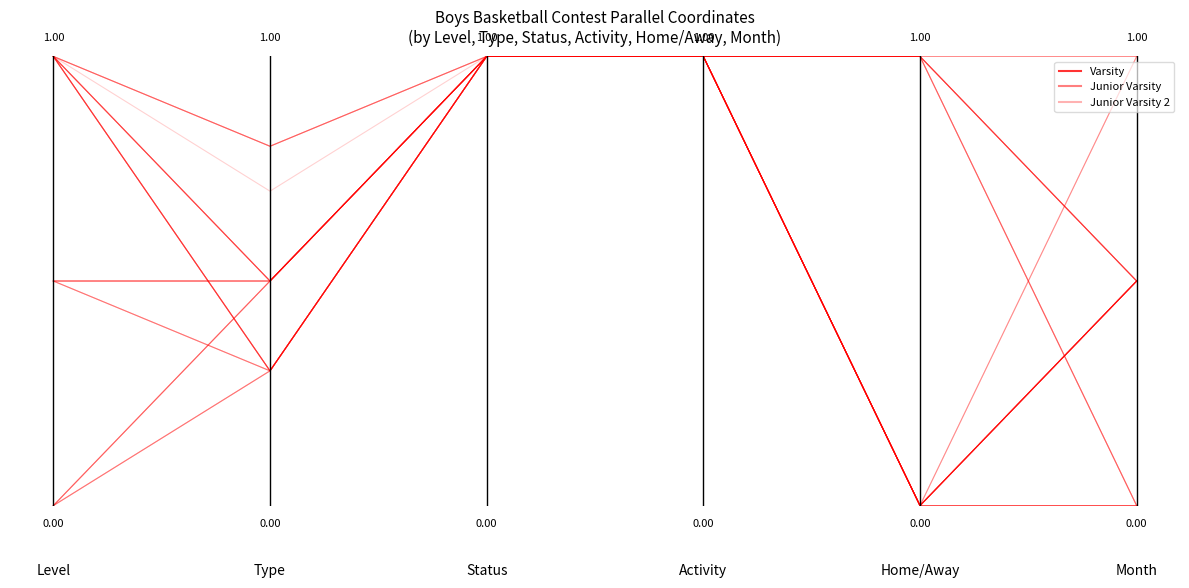

Rank the series by their maximum value, from highest to lowest.

Varsity, Junior Varsity, Junior Varsity 2